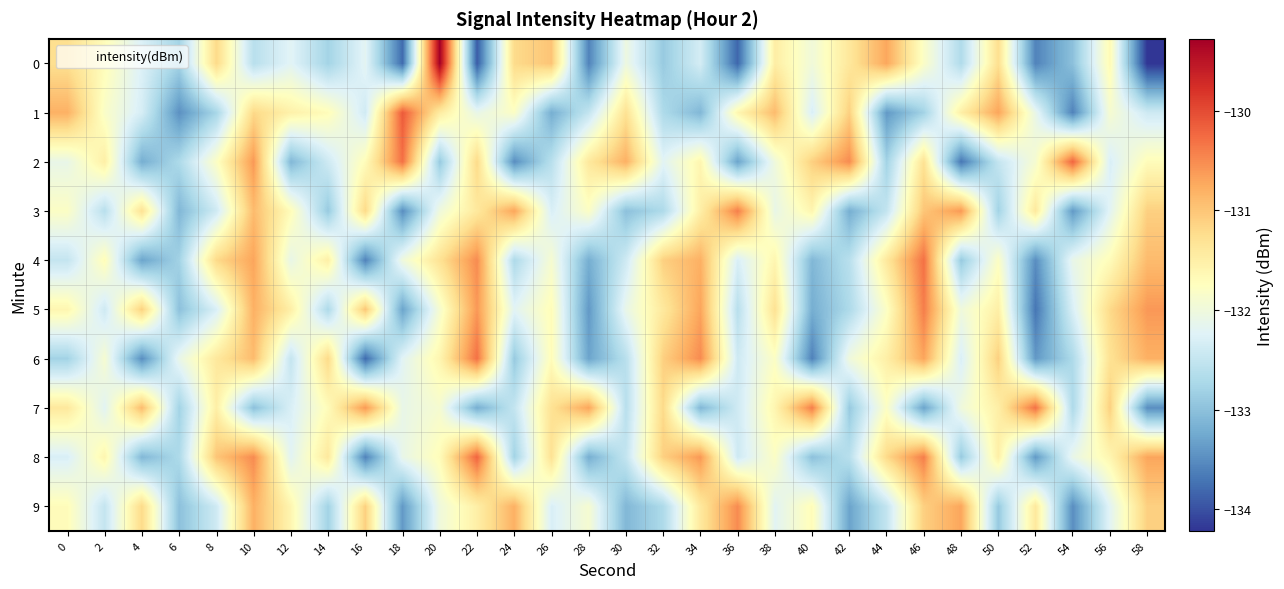

Reading right to left, what are all the values shown in this chart?

0: 58=-134.2	56=-131.7	54=-133.0	52=-133.6	50=-131.3	48=-132.7	46=-131.8	44=-130.7	42=-131.4	40=-132.0	38=-131.5	36=-133.8	34=-132.3	32=-132.9	30=-132.0	28=-133.6	26=-131.0	24=-131.2	22=-133.9	20=-129.3	18=-133.8	16=-132.2	14=-132.8	12=-132.2	10=-132.6	8=-131.2	6=-132.8	4=-132.3	2=-131.7	0=-131.3
1: 58=-132.4	56=-131.9	54=-133.6	52=-132.1	50=-130.7	48=-131.5	46=-132.8	44=-133.4	42=-131.1	40=-132.3	38=-130.9	36=-131.6	34=-133.1	32=-132.7	30=-131.3	28=-132.5	26=-133.2	24=-131.8	22=-132.1	20=-131.4	18=-130.1	16=-132.4	14=-131.7	12=-131.5	10=-131.2	8=-132.8	6=-133.5	4=-132.3	2=-131.8	0=-130.8
2: 58=-131.7	56=-132.3	54=-130.2	52=-131.9	50=-132.5	48=-133.7	46=-131.3	44=-132.8	42=-130.5	40=-131.1	38=-132.0	36=-133.3	34=-131.6	32=-132.2	30=-130.8	28=-131.4	26=-132.6	24=-133.5	22=-131.2	20=-132.9	18=-130.3	16=-131.7	14=-132.4	12=-133.1	10=-130.6	8=-131.8	6=-132.7	4=-133.2	2=-131.5	0=-132.1
3: 58=-131.1	56=-132.2	54=-133.4	52=-131.4	50=-132.8	48=-130.6	46=-131.0	44=-132.5	42=-133.2	40=-131.6	38=-132.1	36=-130.4	34=-131.5	32=-132.7	30=-133.0	28=-131.8	26=-132.3	24=-130.7	22=-131.4	20=-132.0	18=-133.5	16=-131.2	14=-132.9	12=-131.7	10=-130.9	8=-132.4	6=-133.1	4=-131.3	2=-132.6	0=-131.8
4: 58=-130.9	56=-131.7	54=-132.1	52=-133.5	50=-131.8	48=-132.9	46=-130.3	44=-131.4	42=-132.6	40=-133.1	38=-131.6	36=-132.3	34=-130.8	32=-131.1	30=-132.4	28=-133.2	26=-131.9	24=-132.7	22=-130.5	20=-131.3	18=-132.0	16=-133.6	14=-131.5	12=-132.1	10=-130.7	8=-131.2	6=-132.8	4=-133.3	2=-131.7	0=-132.5
5: 58=-130.6	56=-131.2	54=-132.3	52=-133.7	50=-131.5	48=-132.0	46=-130.4	44=-131.8	42=-132.7	40=-133.2	38=-131.3	36=-132.6	34=-130.7	32=-131.4	30=-132.1	28=-133.4	26=-131.7	24=-132.2	22=-130.6	20=-131.9	18=-133.3	16=-131.0	14=-132.7	12=-131.5	10=-130.8	8=-132.3	6=-133.0	4=-131.1	2=-132.4	0=-131.6
6: 58=-130.8	56=-131.3	54=-132.7	52=-133.4	50=-131.1	48=-132.3	46=-130.7	44=-131.5	42=-132.0	40=-133.6	38=-131.8	36=-132.4	34=-130.5	32=-131.1	30=-132.6	28=-133.3	26=-131.7	24=-132.9	22=-130.3	20=-131.6	18=-132.2	16=-133.8	14=-131.2	12=-132.5	10=-130.9	8=-131.4	6=-132.1	4=-133.5	2=-131.9	0=-132.8
7: 58=-133.5	56=-131.1	54=-132.7	52=-130.3	50=-131.5	48=-132.0	46=-133.3	44=-131.8	42=-132.9	40=-130.4	38=-131.6	36=-132.4	34=-133.1	32=-131.2	30=-132.6	28=-130.7	26=-131.3	24=-132.5	22=-133.2	20=-131.9	18=-132.1	16=-130.6	14=-131.7	12=-132.3	10=-133.0	8=-131.5	6=-132.8	4=-130.9	2=-132.2	0=-131.4
8: 58=-130.7	56=-131.6	54=-132.1	52=-133.4	50=-131.5	48=-132.9	46=-130.4	44=-131.2	42=-132.6	40=-133.0	38=-131.8	36=-132.4	34=-130.6	32=-131.1	30=-132.5	28=-133.2	26=-131.3	24=-132.8	22=-130.2	20=-131.7	18=-132.1	16=-133.6	14=-131.4	12=-132.2	10=-130.5	8=-131.0	6=-132.7	4=-133.1	2=-131.6	0=-132.3
9: 58=-131.1	56=-132.2	54=-133.5	52=-131.4	50=-132.9	48=-130.7	46=-131.1	44=-132.5	42=-133.3	40=-131.7	38=-132.2	36=-130.5	34=-131.4	32=-132.7	30=-133.1	28=-131.9	26=-132.3	24=-130.8	22=-131.5	20=-132.0	18=-133.4	16=-131.1	14=-132.8	12=-131.6	10=-130.8	8=-132.4	6=-133.0	4=-131.2	2=-132.5	0=-131.7